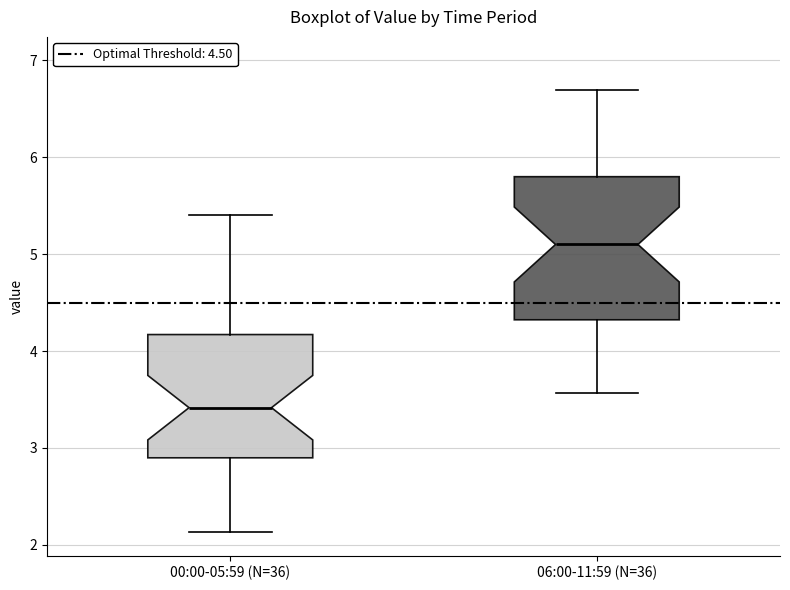

Which box is the tallest, from its lower edge to its upper edge?

06:00-11:59 (N=36)